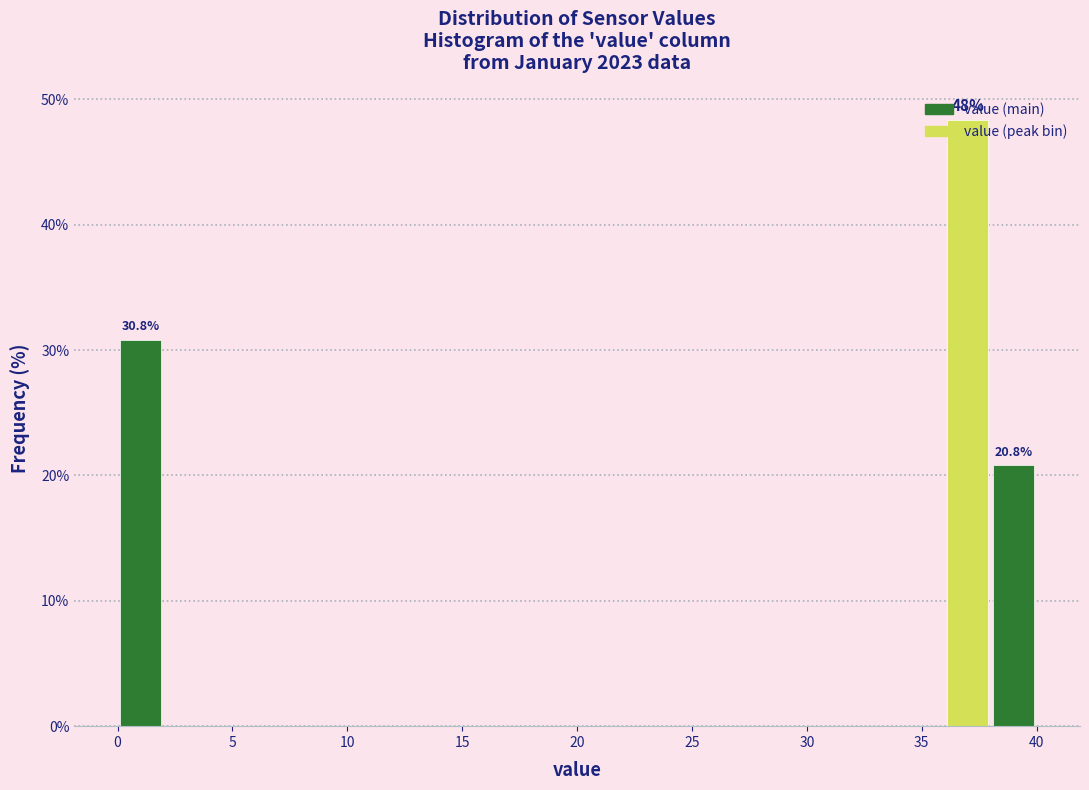

Which range on the x-axis has the tallest bar?

36 to 38